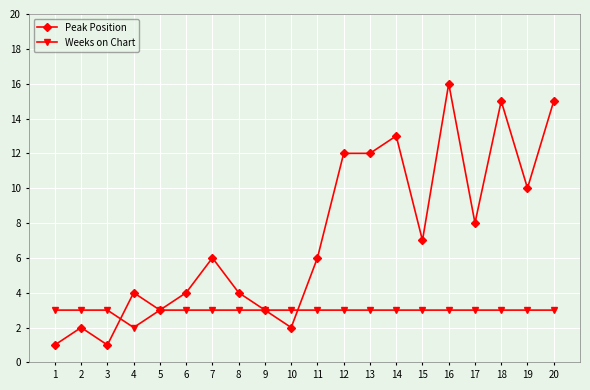

Reading left to right, extract all data points from this chart.

Peak Position: 1	2	1	4	3	4	6	4	3	2	6	12	12	13	7	16	8	15	10	15
Weeks on Chart: 3	3	3	2	3	3	3	3	3	3	3	3	3	3	3	3	3	3	3	3